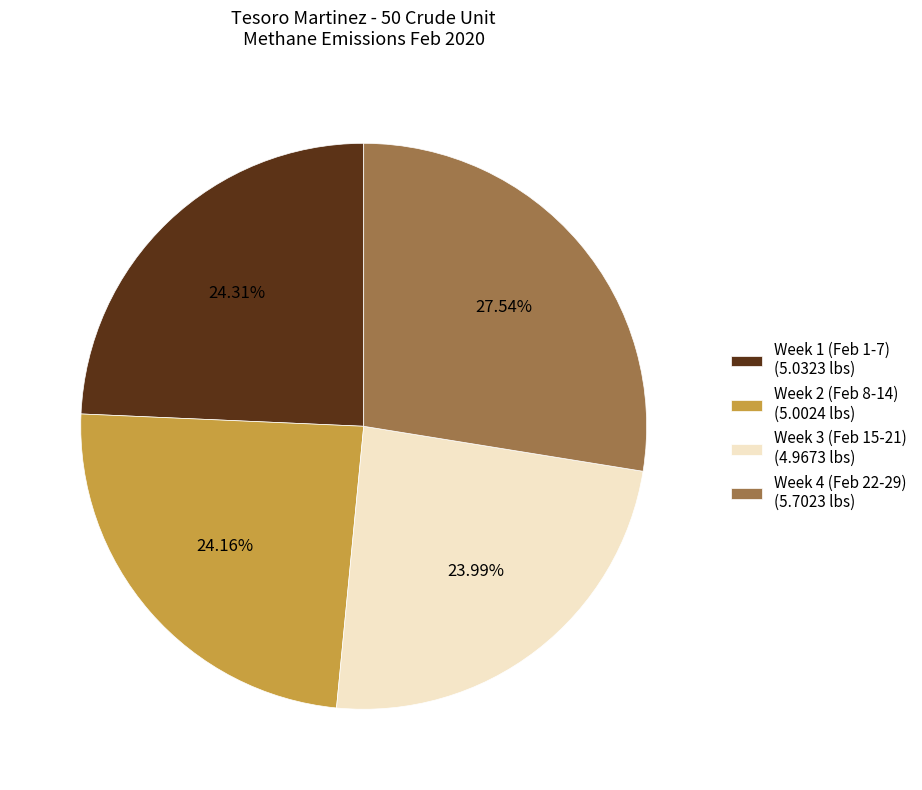

How many slices are in this pie chart?

4